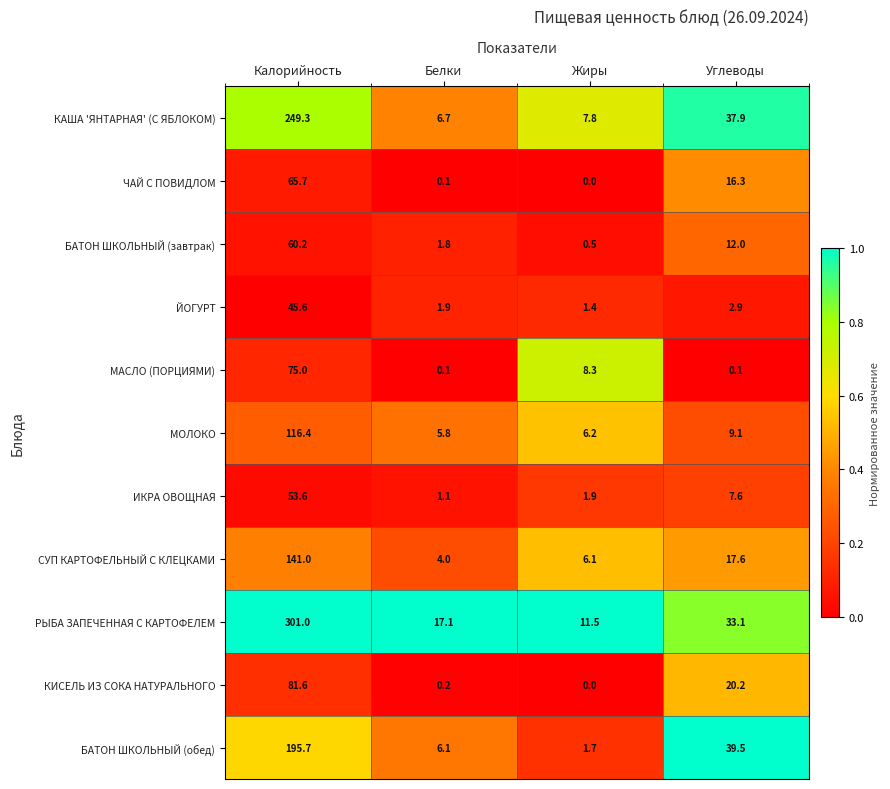

Rank the series by their maximum value, from highest to lowest.

РЫБА ЗАПЕЧЕННАЯ С КАРТОФЕЛЕМ, КАША 'ЯНТАРНАЯ' (С ЯБЛОКОМ), БАТОН ШКОЛЬНЫЙ (обед), СУП КАРТОФЕЛЬНЫЙ С КЛЕЦКАМИ, МОЛОКО, КИСЕЛЬ ИЗ СОКА НАТУРАЛЬНОГО, МАСЛО (ПОРЦИЯМИ), ЧАЙ С ПОВИДЛОМ, БАТОН ШКОЛЬНЫЙ (завтрак), ИКРА ОВОЩНАЯ, ЙОГУРТ